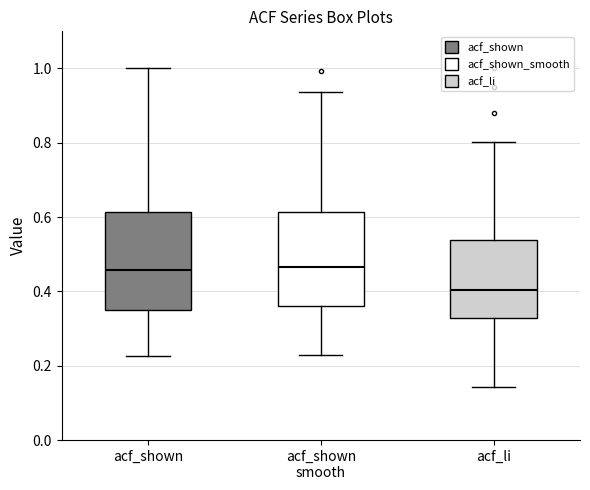

Reading left to right, read every box against the y-axis: the position of its median line, the range the box covers, and the ends of its whiskers. The values are not printed on the chart, so give them approximately, as read against the axis.

acf_shown: median 0.46, box 0.34 to 0.62, whiskers 0.22 to 1.00
acf_shown smooth: median 0.46, box 0.36 to 0.62, whiskers 0.24 to 0.94
acf_li: median 0.40, box 0.32 to 0.54, whiskers 0.14 to 0.80